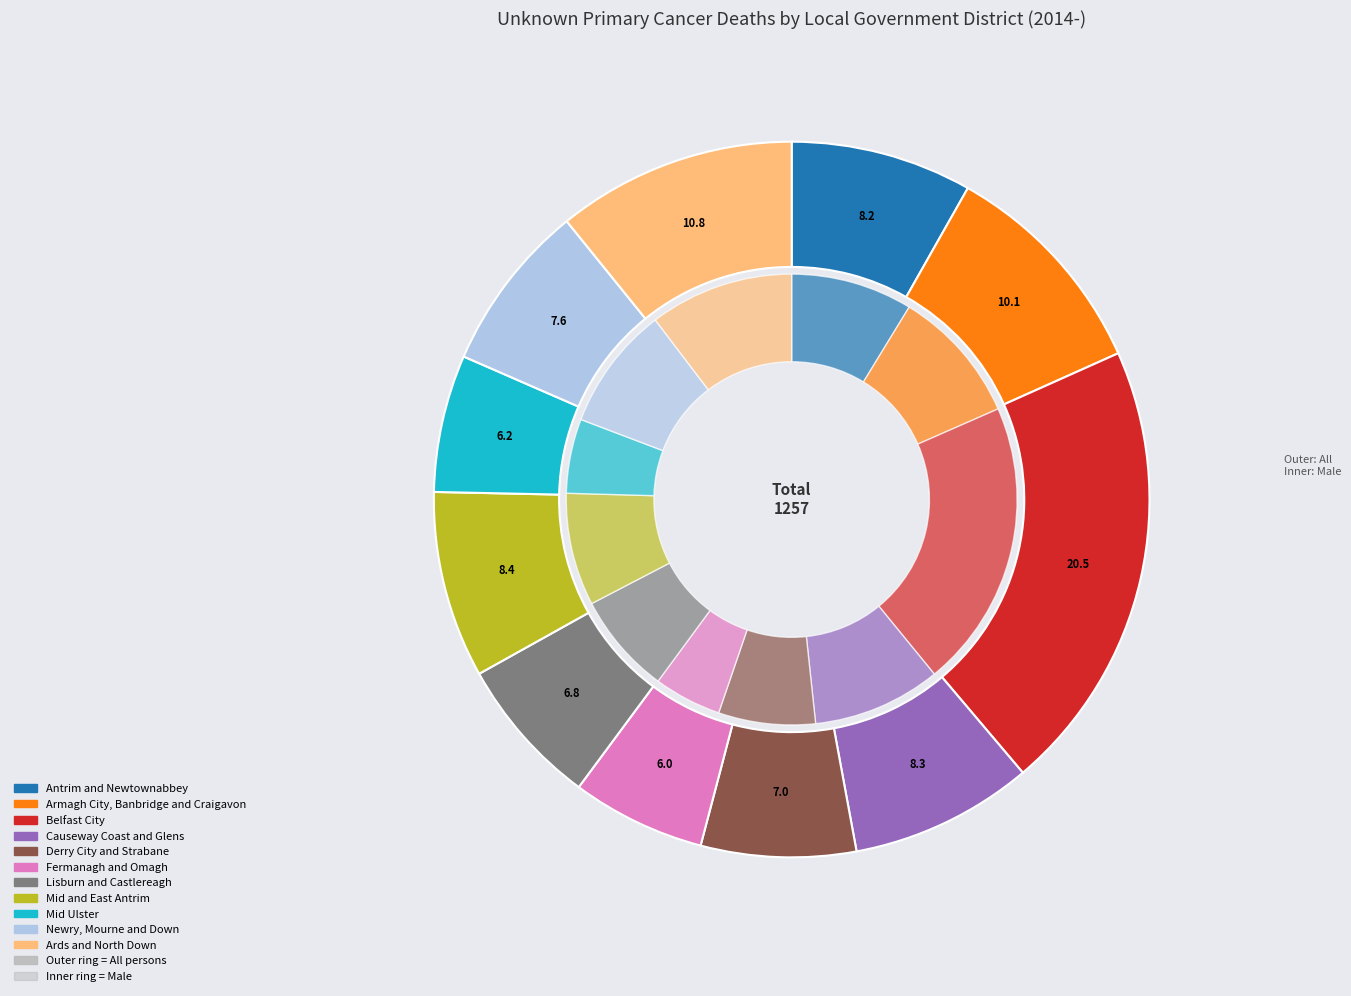

What is the ratio of the value at Mid Ulster to the value at Causeway Coast and Glens?

0.8